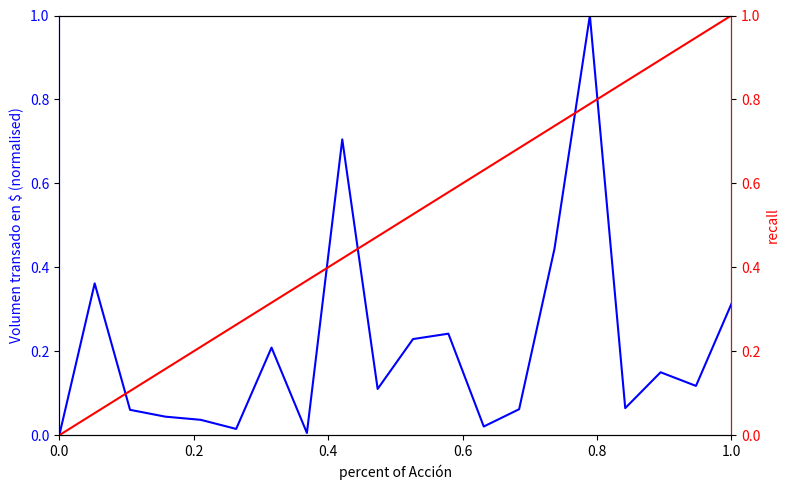

Is it true that Volumen transado en $ equals 0.0 at 7?

False